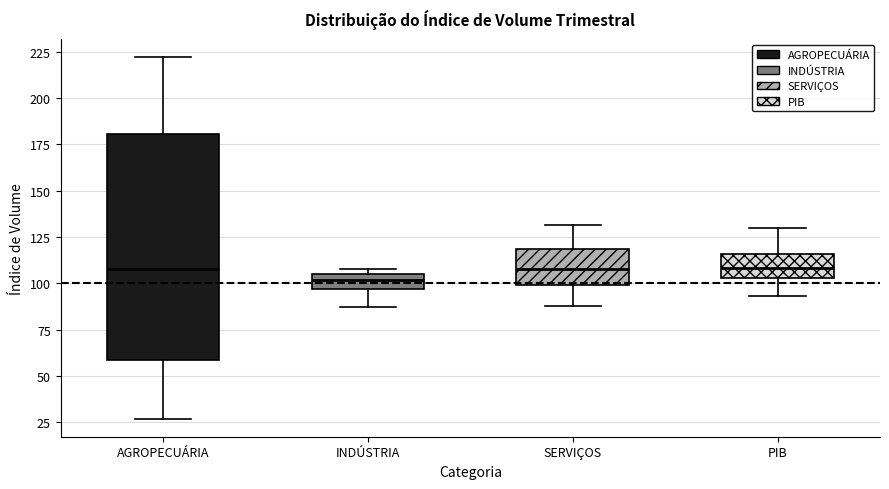

Where does the median line of the box for PIB sit on the y-axis? The values are not printed on the chart, so give them approximately, as read against the axis.

110